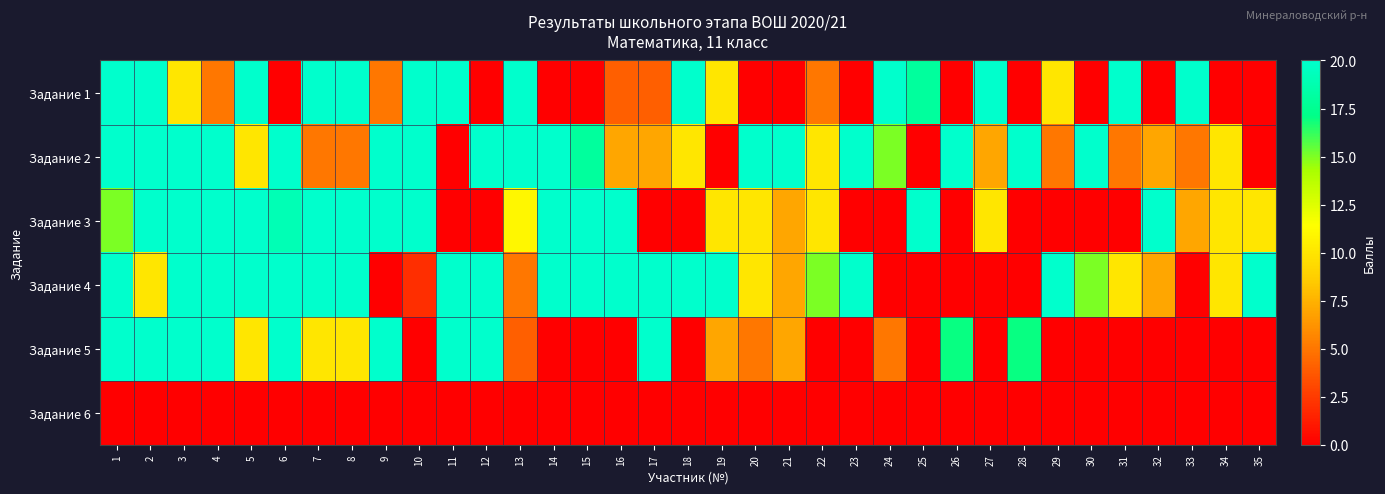

What is the greatest value displayed?

20